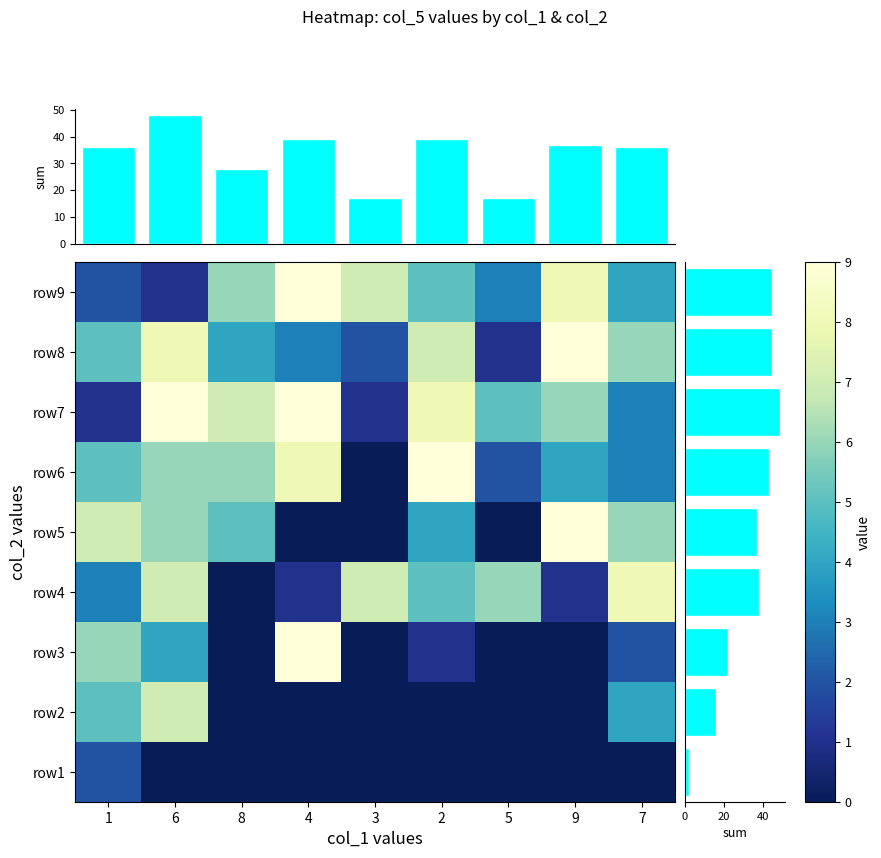

Is the value of row2 at 9 greater than the value of row1 at 9?

No